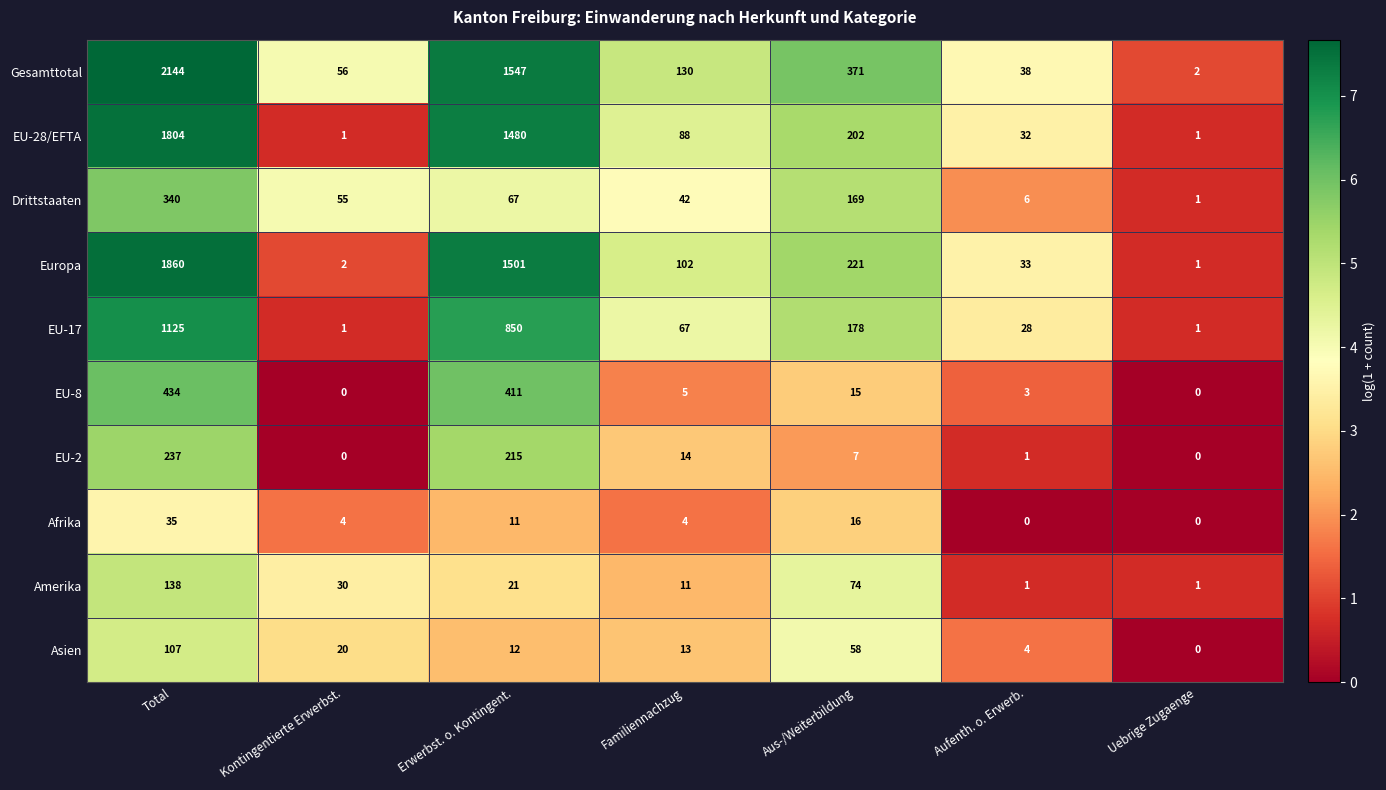

What is the spread (max minus min) of values at Total?

2109